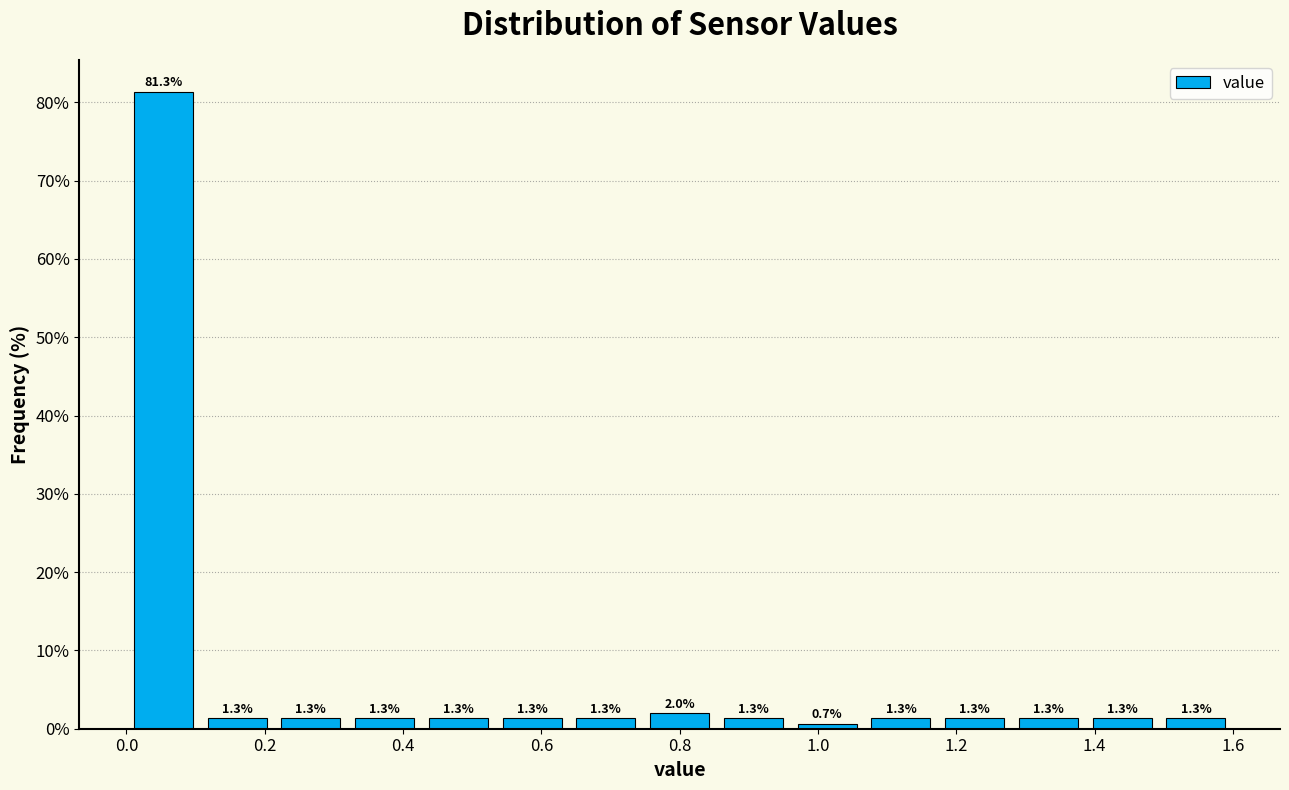

Reading left to right, list every bar in this chart as the range it spans on the x-axis followed by its height. The bar edges are not printed on the chart, so give them approximately, as read against the axis.

0.00 to 0.10: 81.3
0.10 to 0.22: 1.3
0.22 to 0.32: 1.3
0.32 to 0.42: 1.3
0.42 to 0.54: 1.3
0.54 to 0.64: 1.3
0.64 to 0.74: 1.3
0.74 to 0.86: 2.0
0.86 to 0.96: 1.3
0.96 to 1.06: 0.7
1.06 to 1.18: 1.3
1.18 to 1.28: 1.3
1.28 to 1.38: 1.3
1.38 to 1.50: 1.3
1.50 to 1.60: 1.3